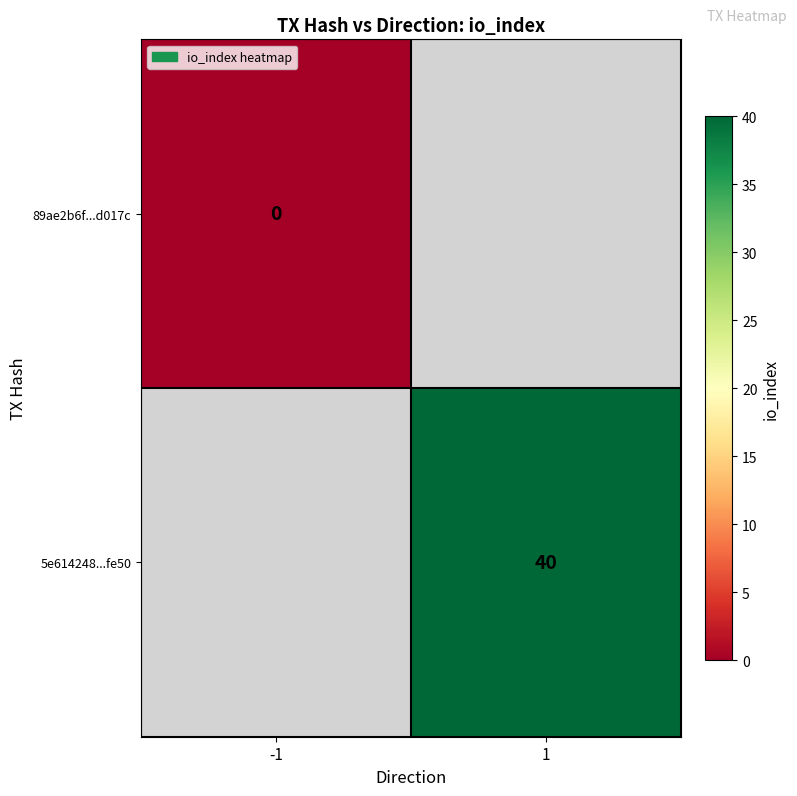

Is the value of 89ae2b6f...d017c at -1 greater than the value of 5e614248...fe50 at 1?

No